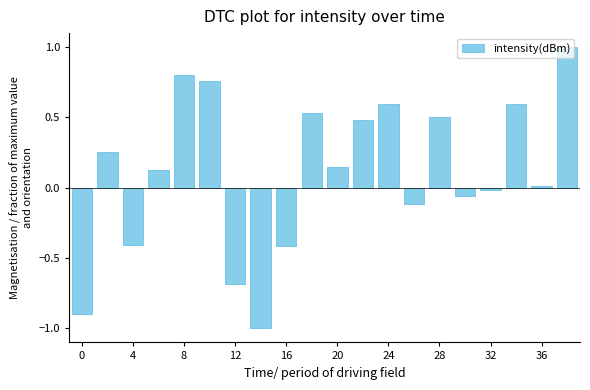

What is the sum of all values?

2.2